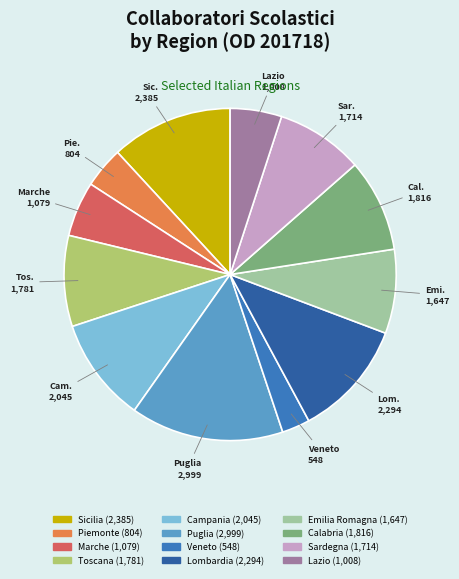

Which category has the smallest portion of the pie?

Veneto